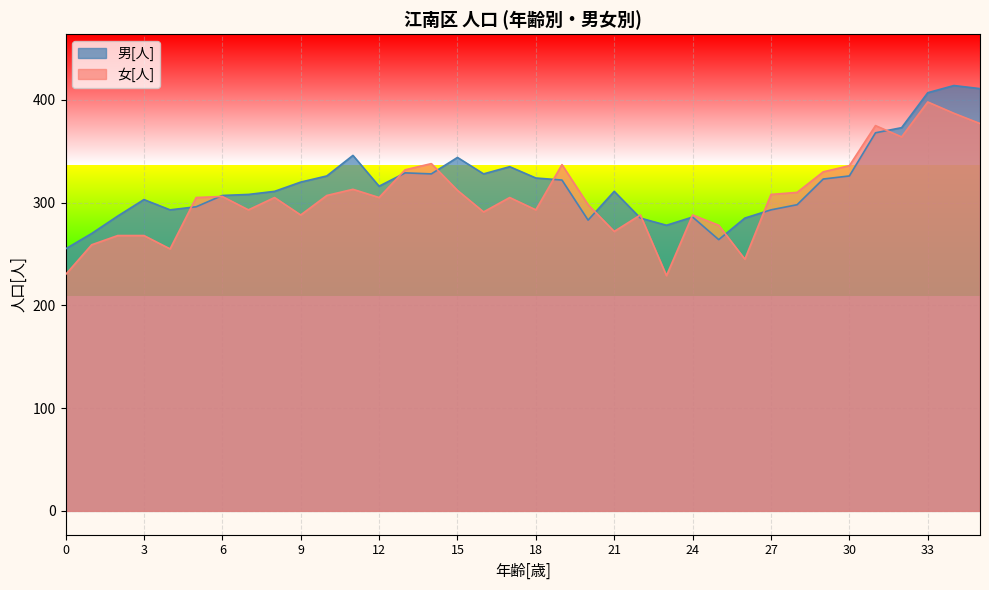

True or false: 男[人] and 女[人] intersect in this chart.

True